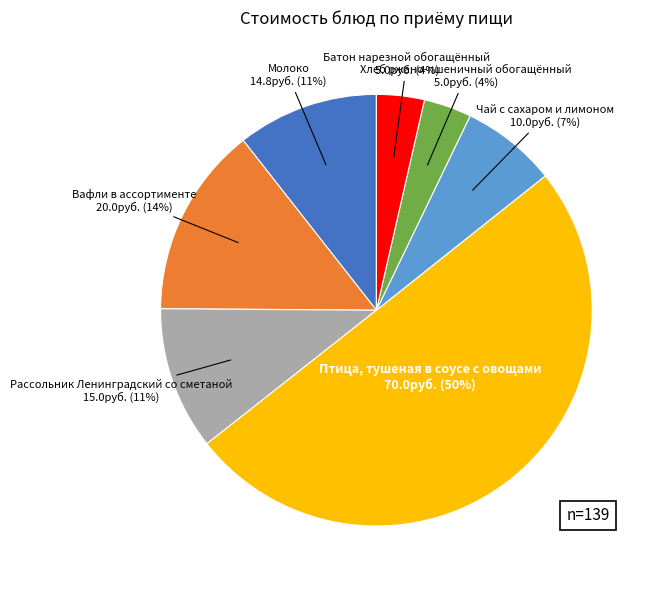

Between Батон нарезной обогащённый and Чай с сахаром и лимоном, which is larger?

Чай с сахаром и лимоном